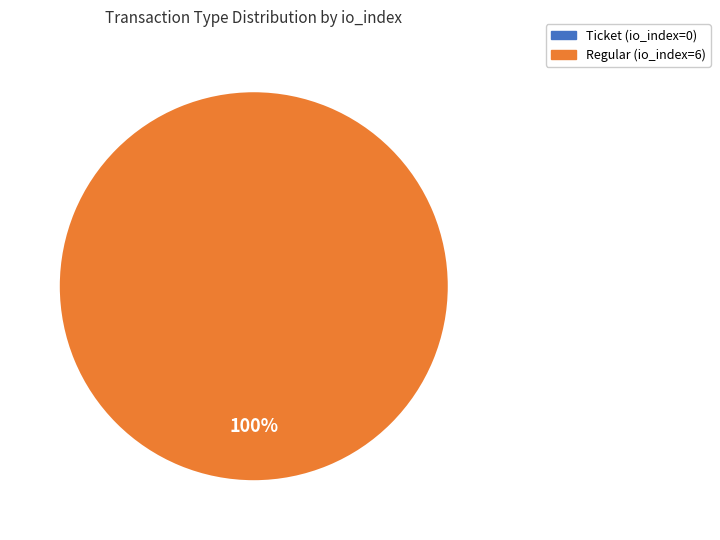

Is there any slice that represents more than half of the pie?

Yes